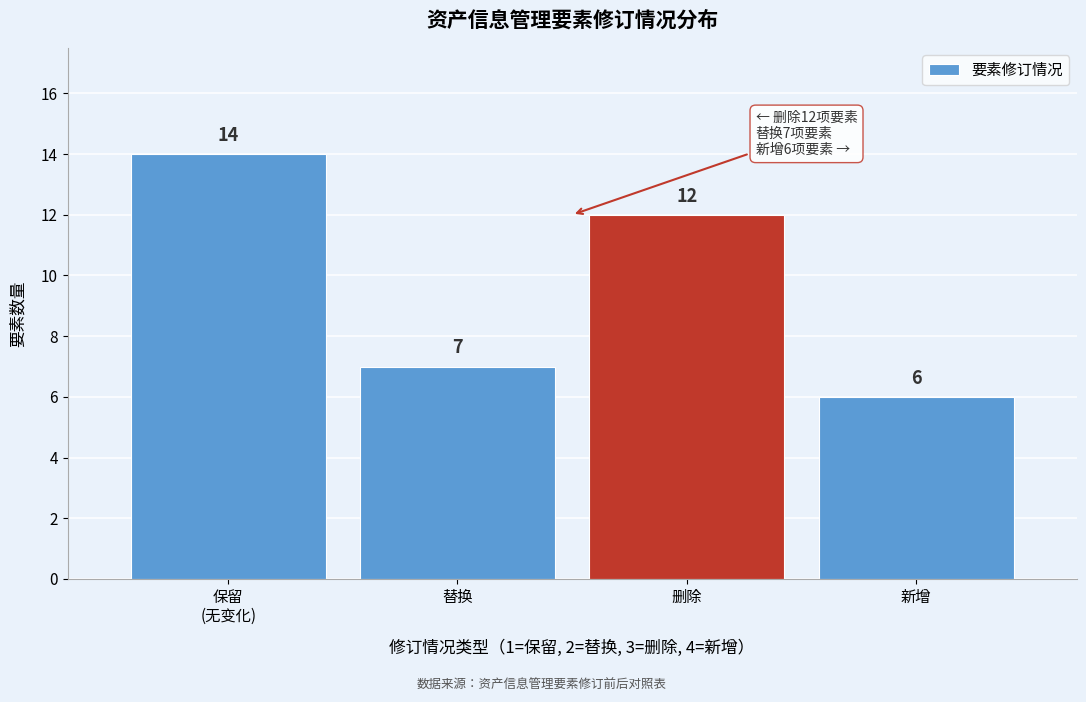

Reading right to left, transcribe all the data shown in this chart.

6	12	7	14